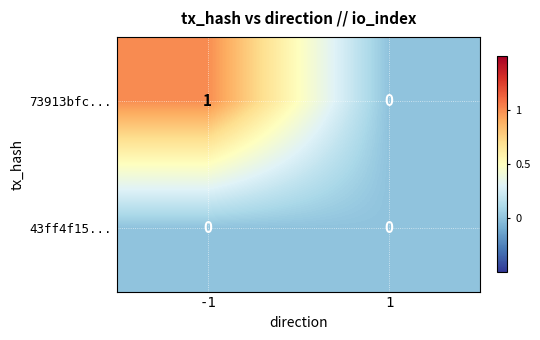

Which series has the largest total across all categories?

73913bfc...